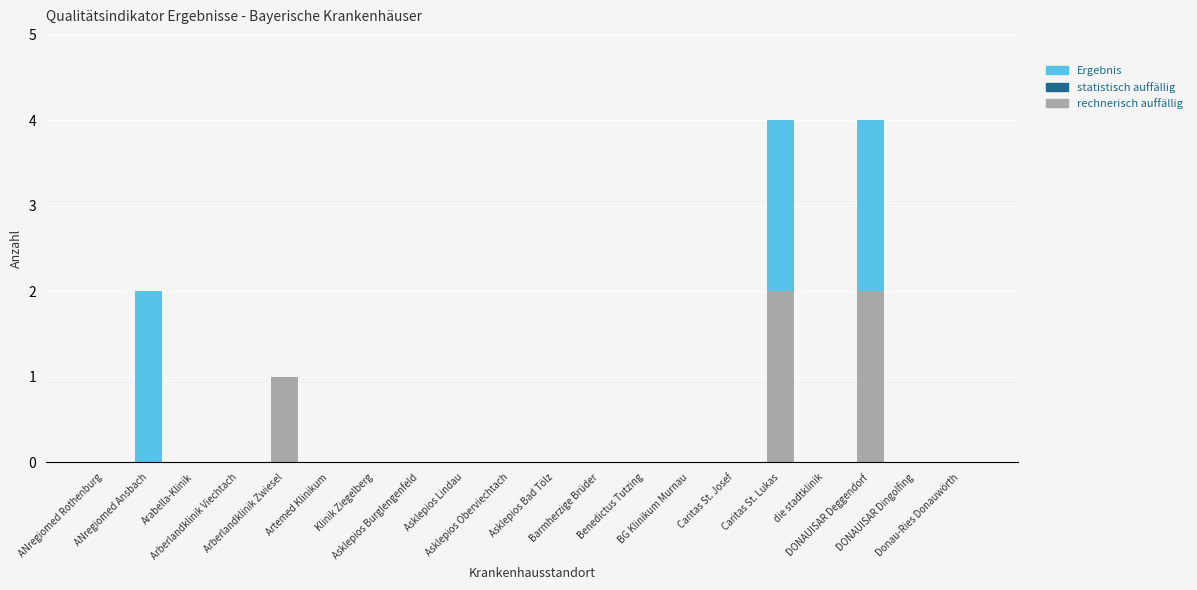

What is the sum of all rechnerisch auffällig values?

5